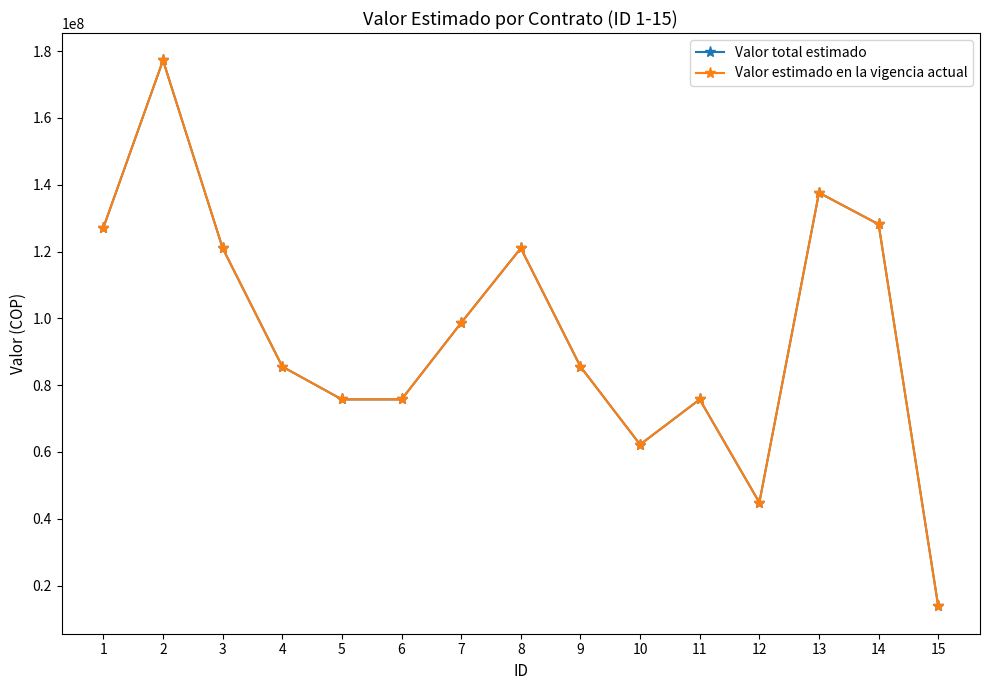

Reading left to right, transcribe all the data shown in this chart.

Valor total estimado: 1=127151888	2=177229935	3=121000000	4=85544638	5=75723534	6=75723534	7=98661368	8=121000000	9=85544638	10=62214280	11=75723538	12=44850000	13=137600000	14=128150000	15=13760000
Valor estimado en la vigencia actual: 1=127151888	2=177229935	3=121000000	4=85544638	5=75723534	6=75723534	7=98661368	8=121000000	9=85544638	10=62214280	11=75723538	12=44850000	13=137600000	14=128150000	15=13760000